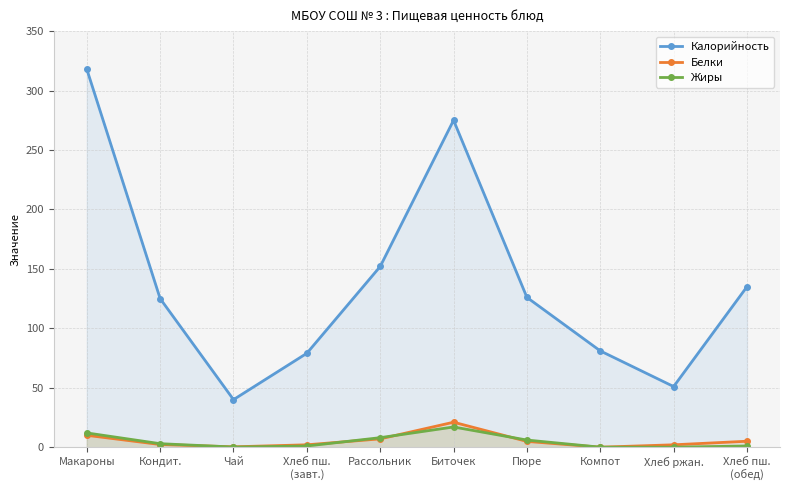

The Жиры series shows 0.1 at Чай. True or false?

False